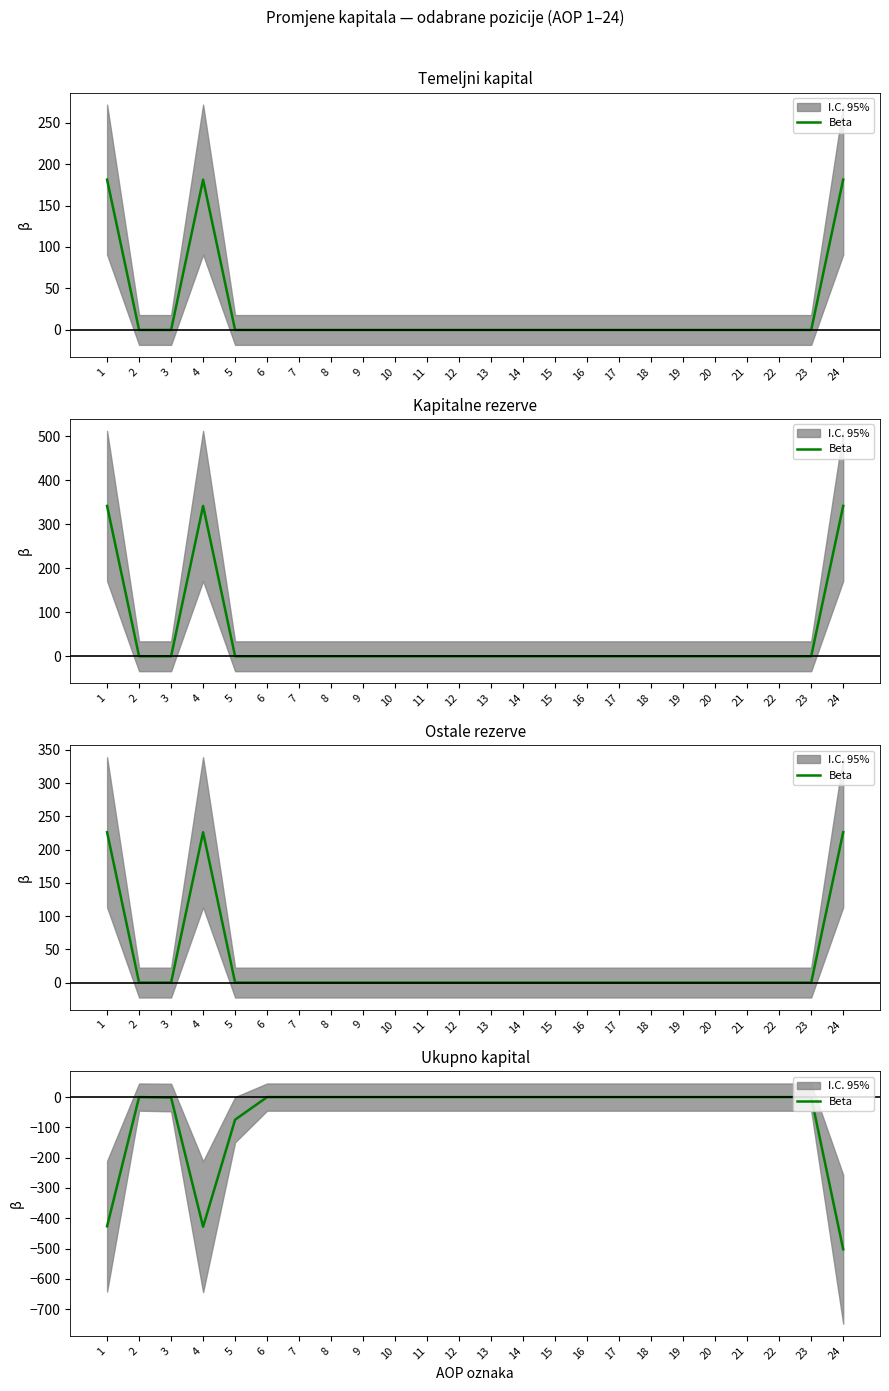

List the labels in order of value, largest first.

2, 6, 7, 8, 9, 10, 11, 12, 13, 14, 15, 16, 17, 18, 19, 20, 21, 22, 23, 3, 5, 1, 4, 24